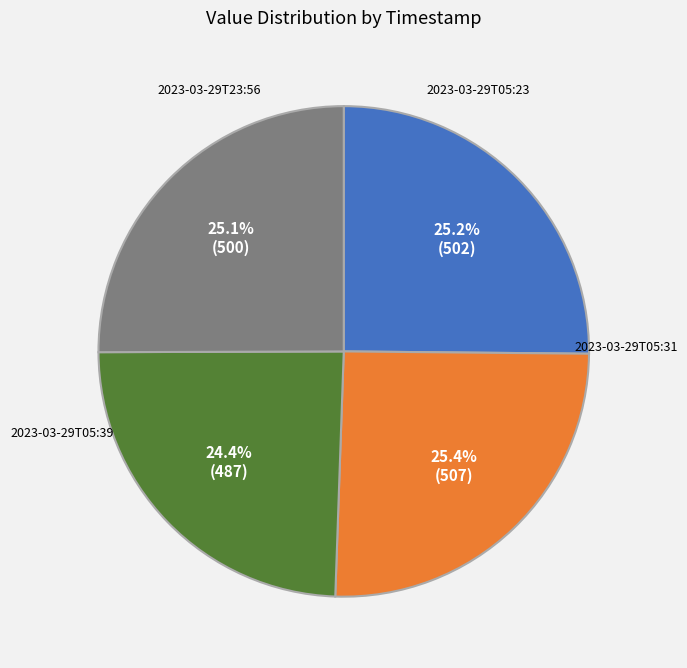

Is the sum of 2023-03-29T05:39 and 2023-03-29T05:31 greater than half?

No